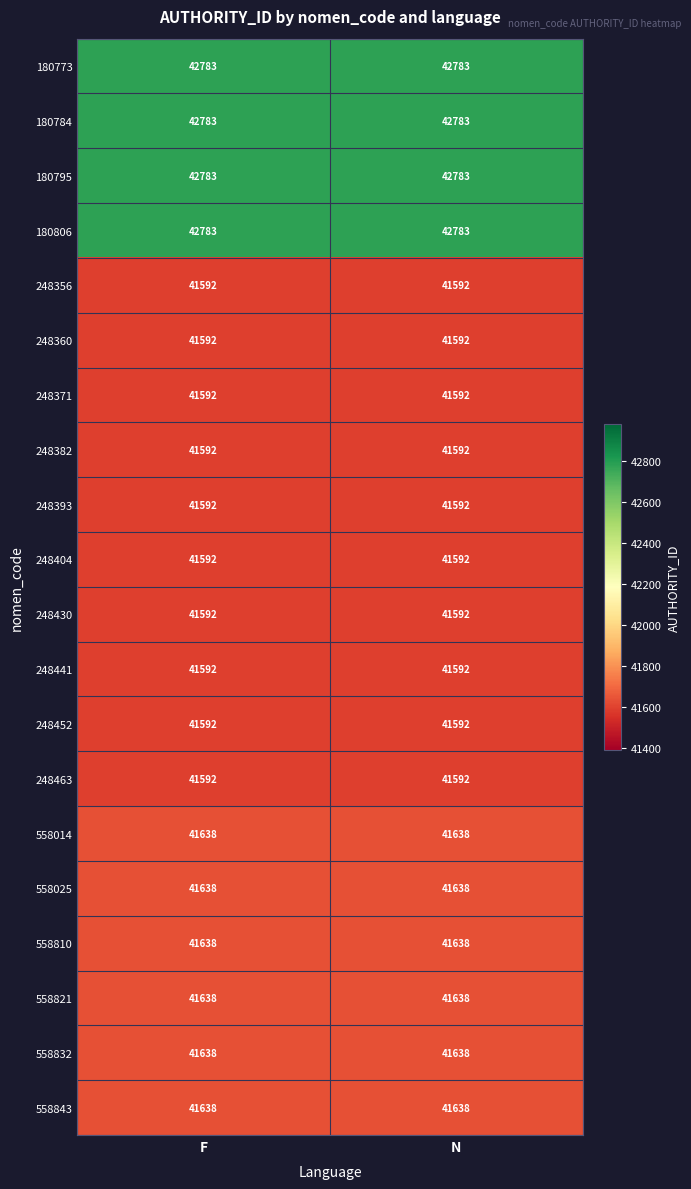

What is the minimum value shown in the chart?

41592